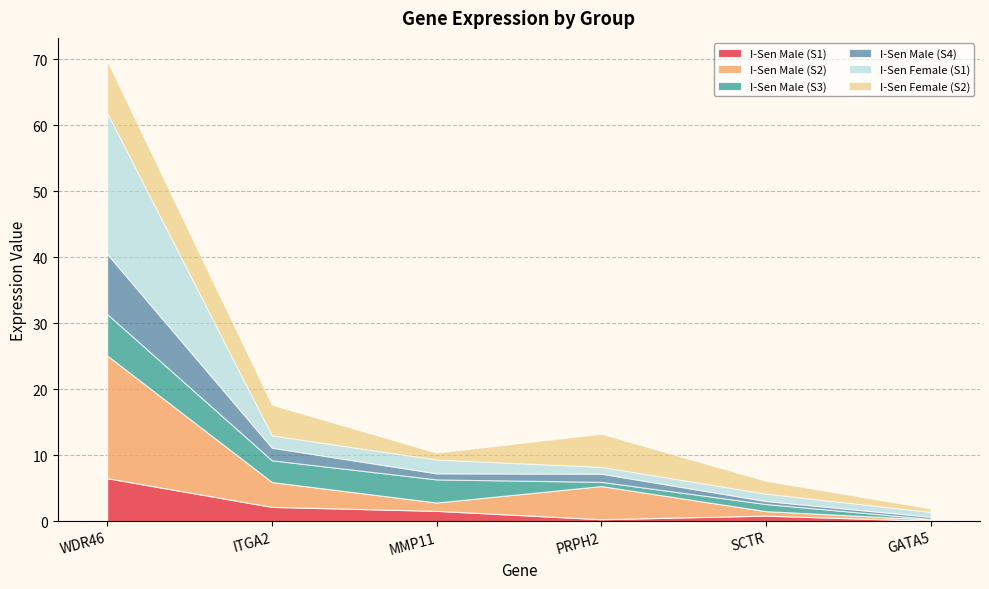

Where do I-Sen Female (S1) and I-Sen Male (S4) first cross each other?

WDR46 and ITGA2